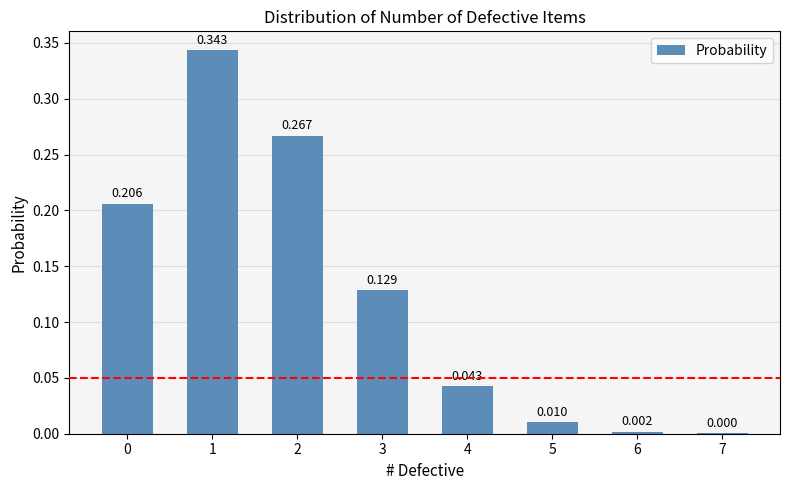

How many data points does each series have?

8